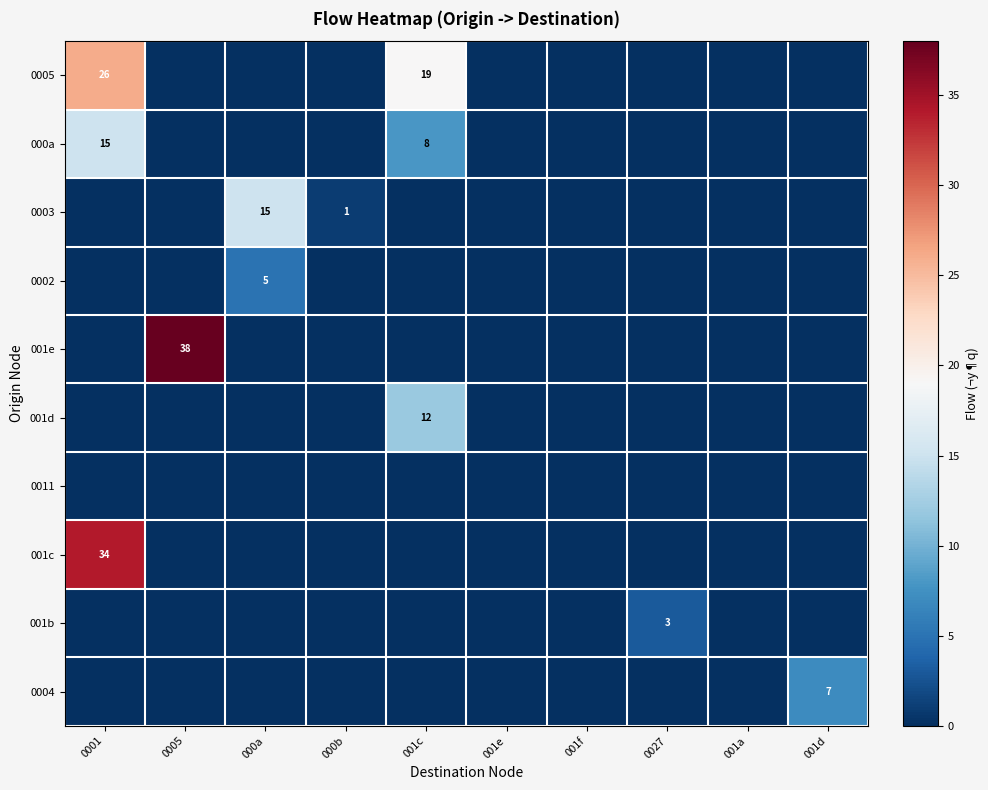

Is it true that 0003 equals 0 at 000b?

False